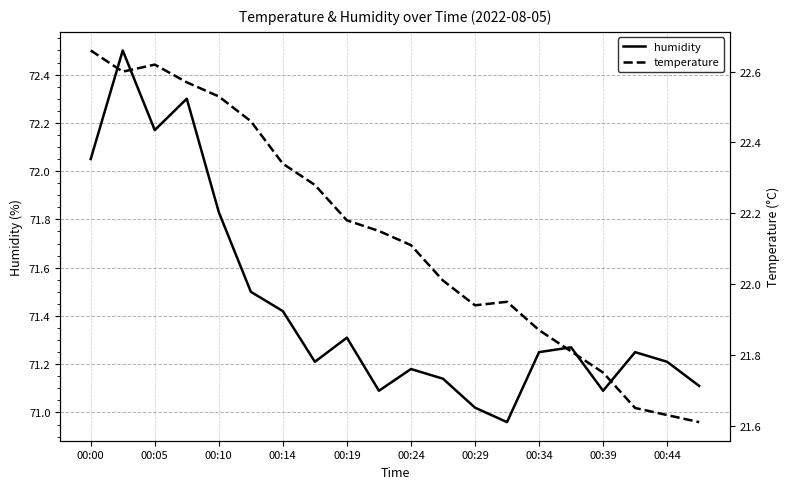

True or false: humidity and temperature cross at least once.

False